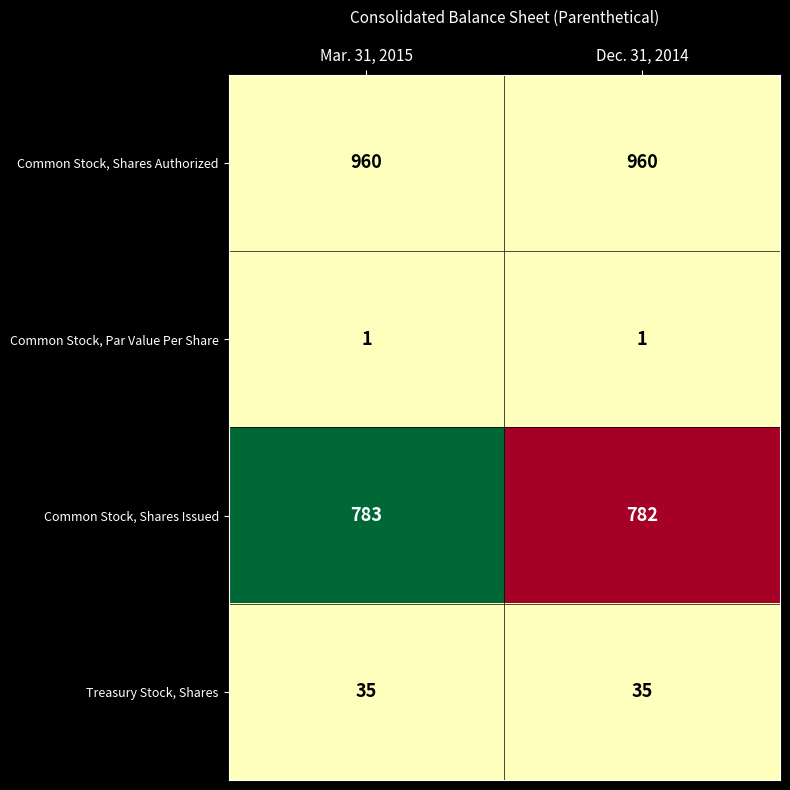

What is the greatest value displayed?

960